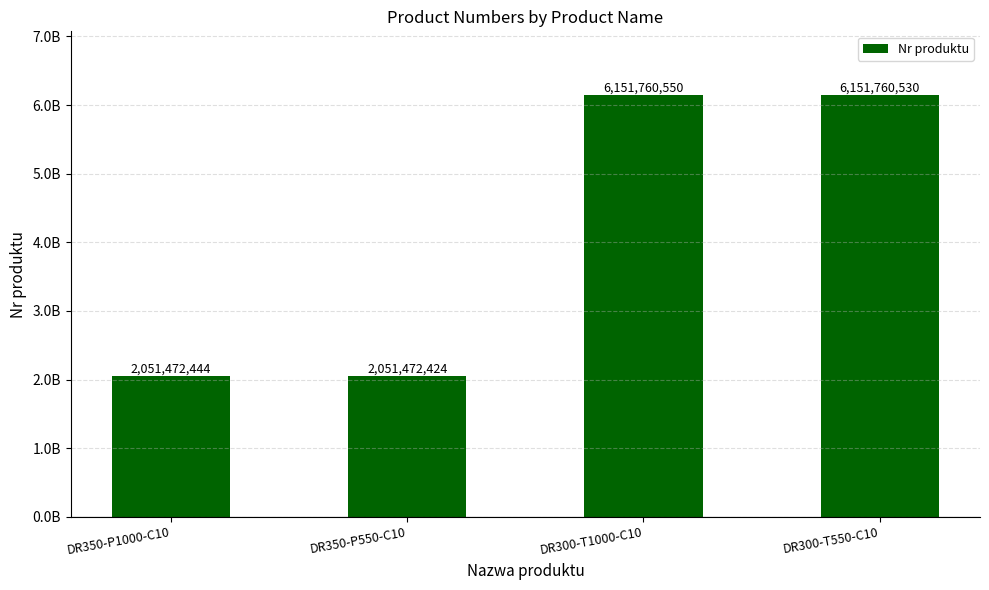

Reading right to left, transcribe all the data shown in this chart.

DR300-T550-C10=6151760530	DR300-T1000-C10=6151760550	DR350-P550-C10=2051472424	DR350-P1000-C10=2051472444